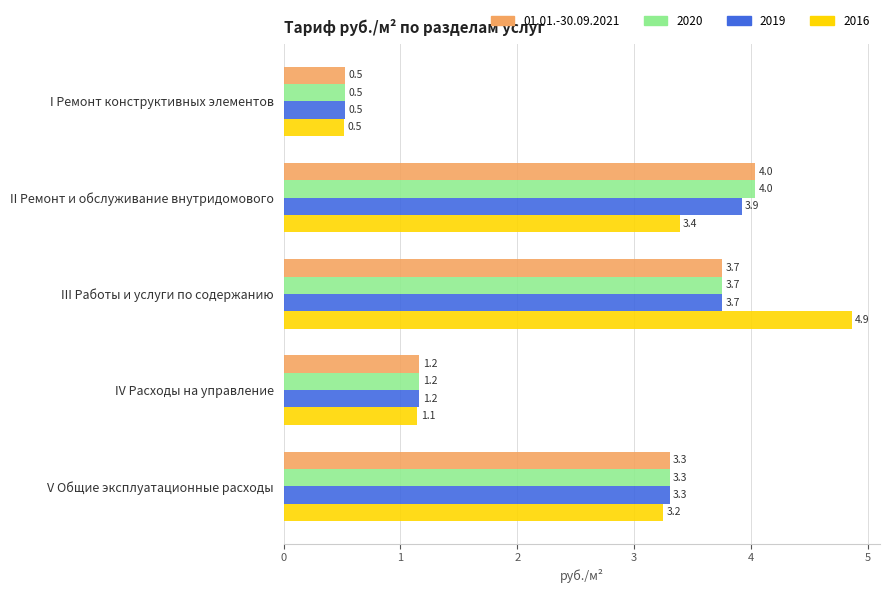

Rank the categories by 2019 value from lowest to highest.

I Ремонт конструктивных элементов, IV Расходы на управление, V Общие эксплуатационные расходы, III Работы и услуги по содержанию, II Ремонт и обслуживание внутридомового